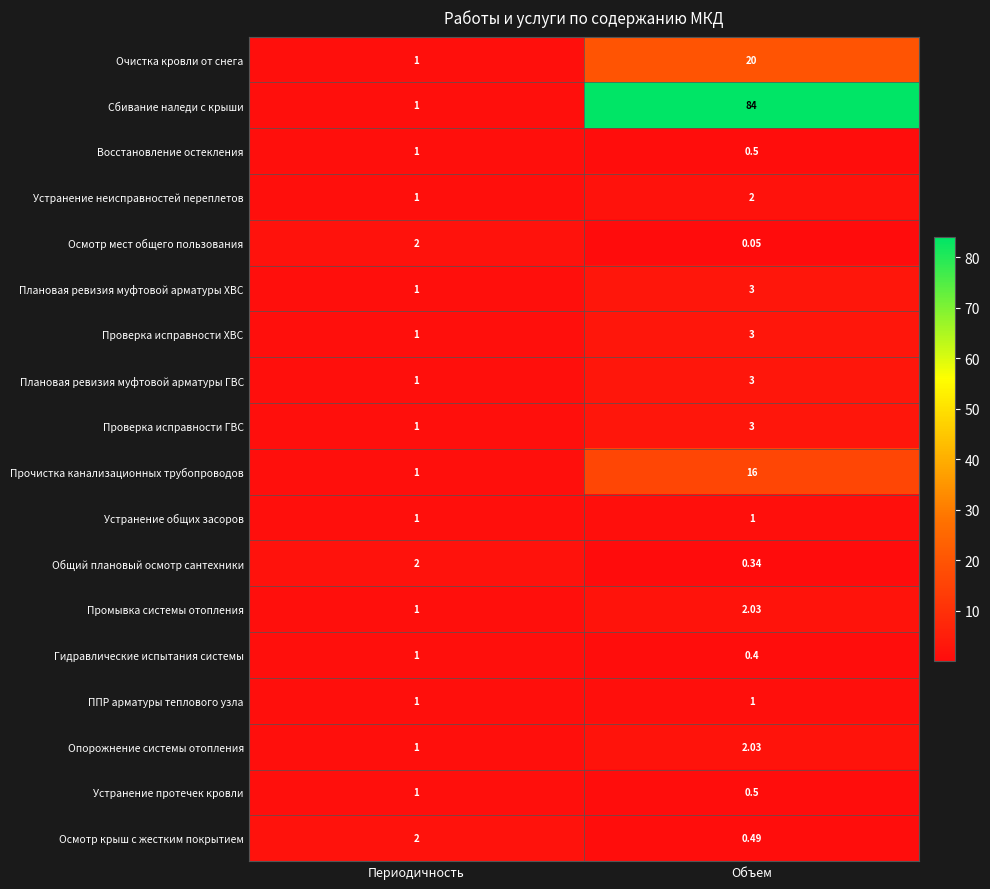

List the labels in order of Очистка кровли от снега value, smallest first.

Периодичность, Объем